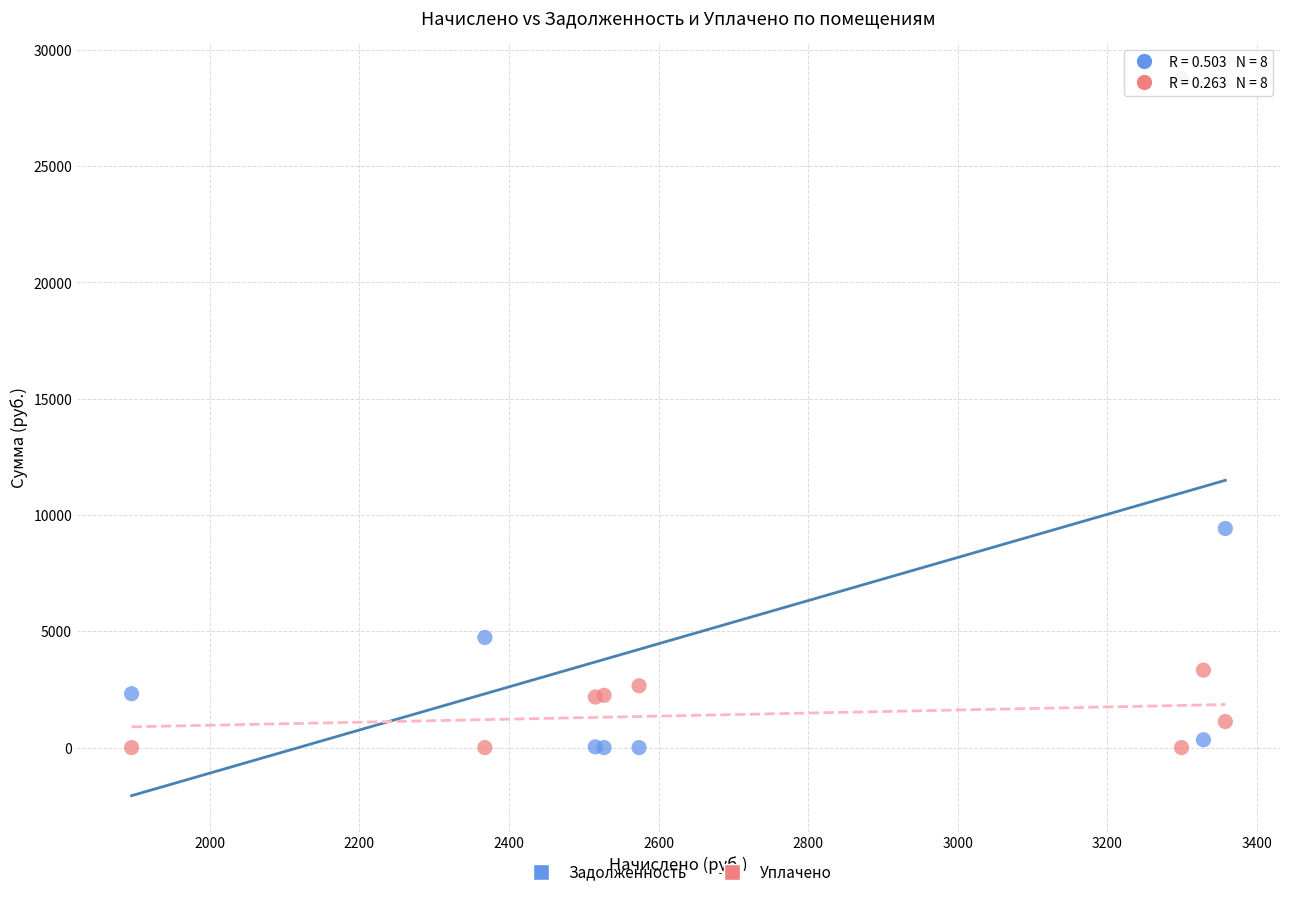

In the Задолженность series, what Y value is closest to 14378?

9420.4